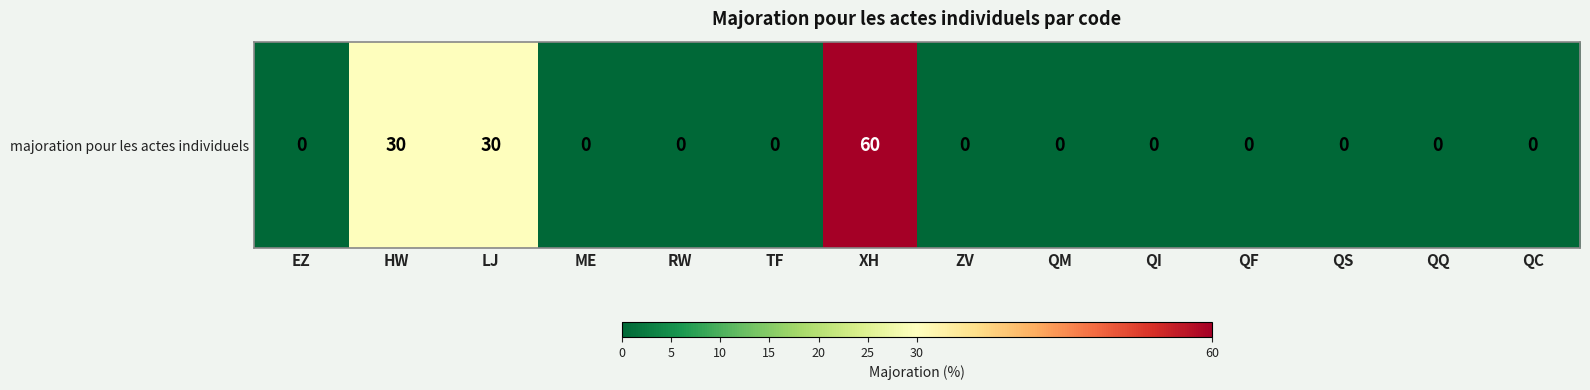

Is it true that the value at LJ is 30?

True